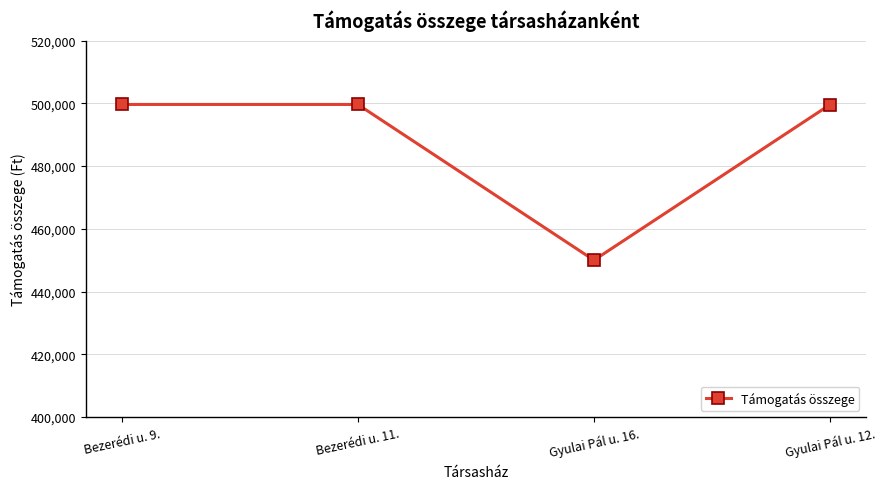

What is the approximate value at Bezerédi u. 9., to the nearest 10?

499640